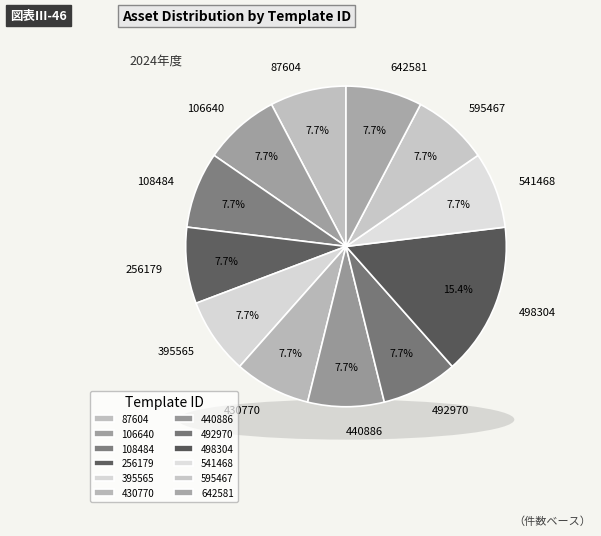

To the nearest percent, what portion does 108484 represent?

8%